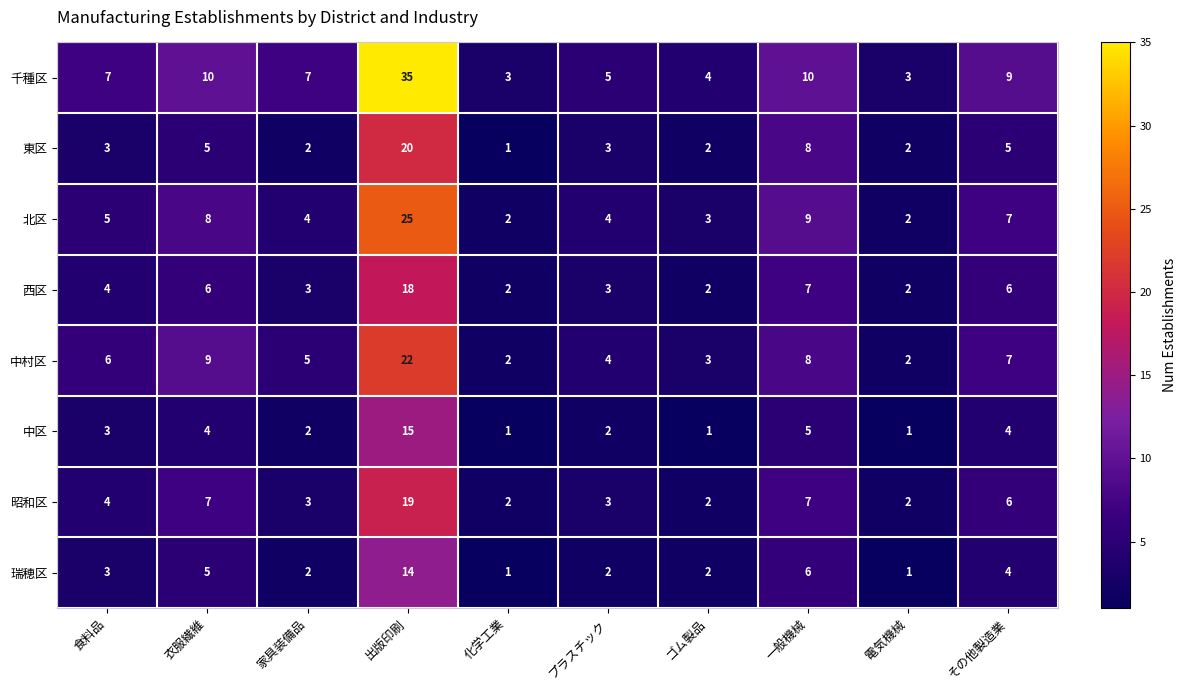

List the series in order of their peak value, lowest first.

瑞穂区, 中区, 西区, 昭和区, 東区, 中村区, 北区, 千種区